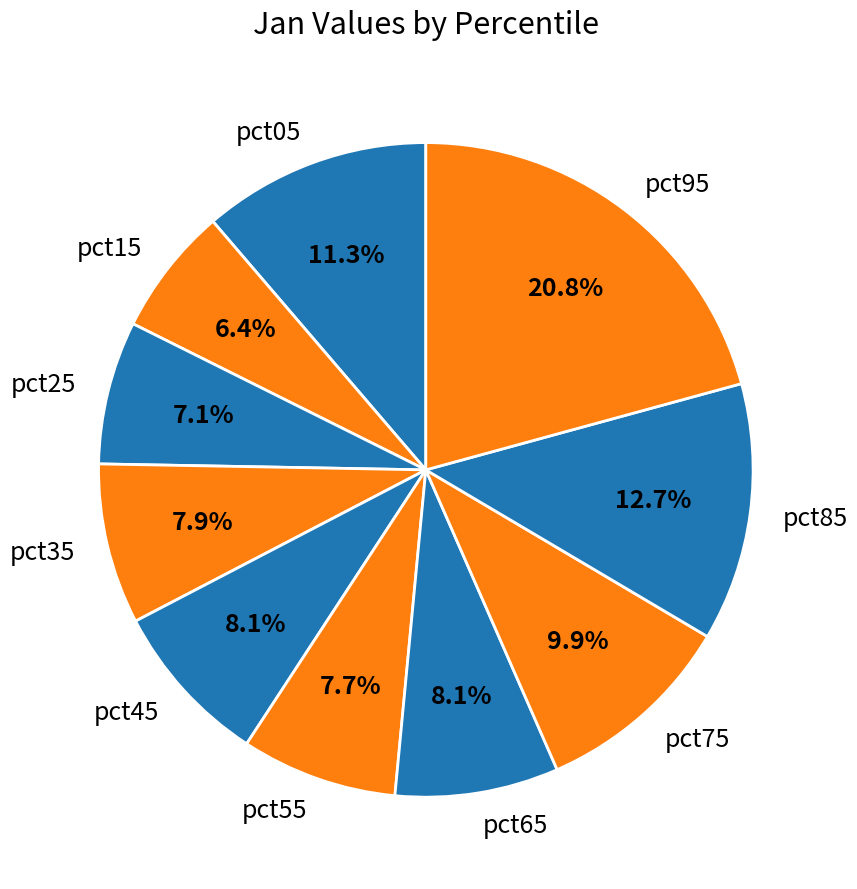

What percentage do pct65 and pct35 together represent?

16.0%